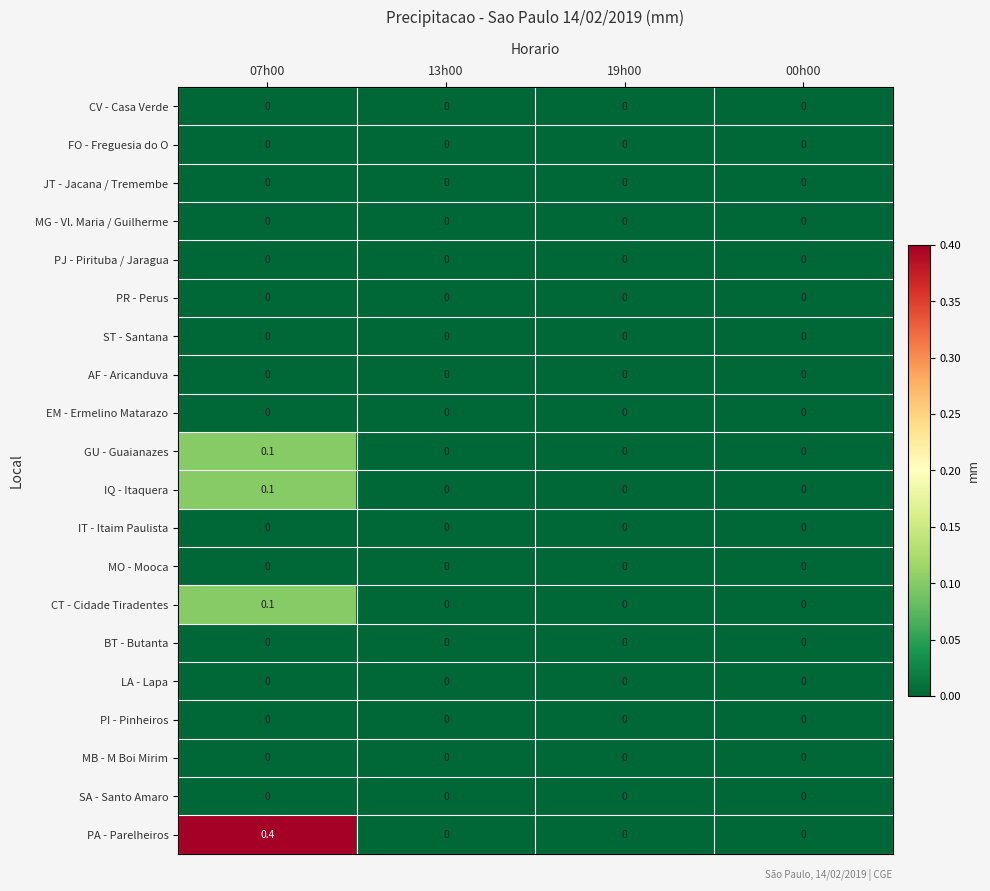

Between 07h00 and 19h00, which series saw the biggest shift?

PA - Parelheiros